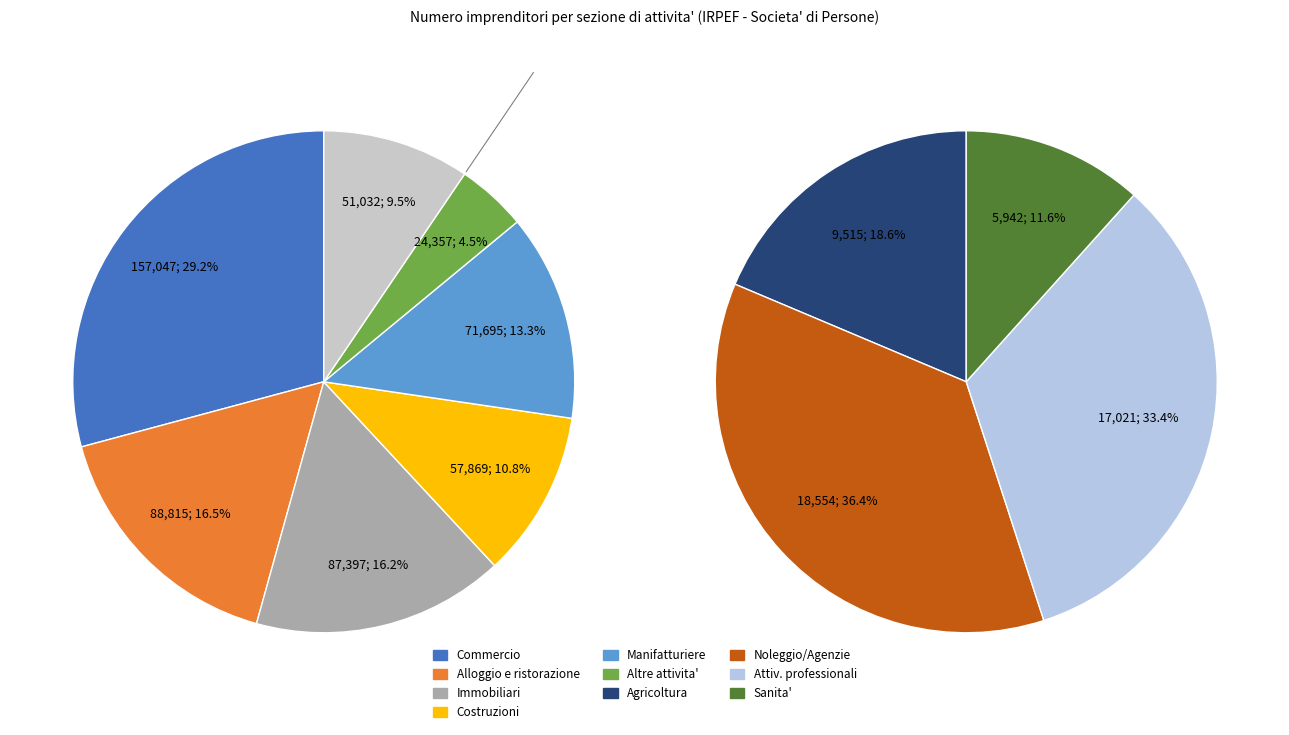

Approximately how many times larger is the value at Sanita' e assistenza sociale compared to Costruzioni?

0.1